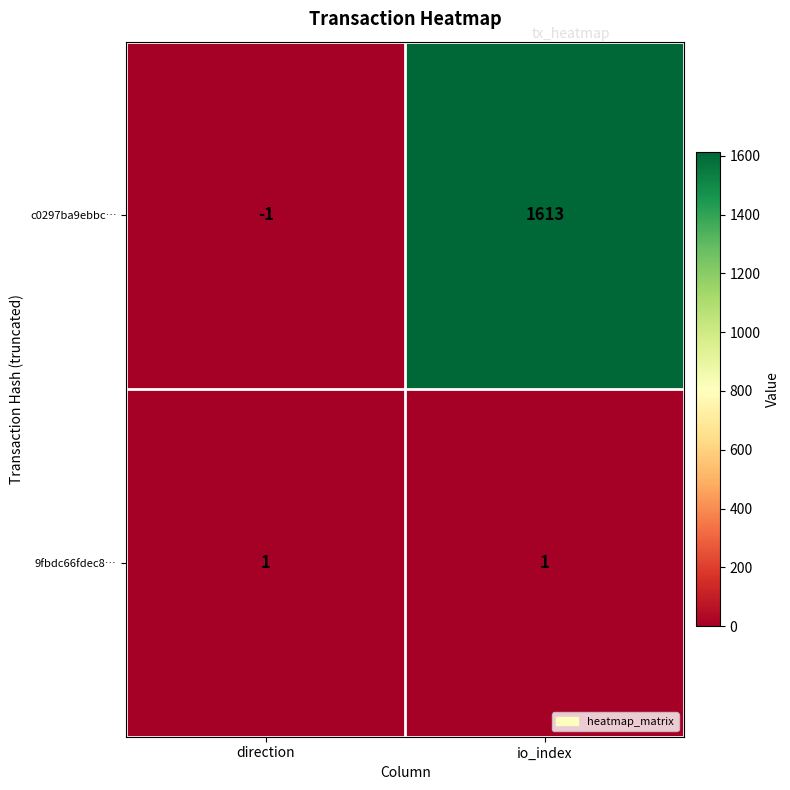

Reading left to right, transcribe all the data shown in this chart.

c0297ba9ebbc…: direction=-1	io_index=1613
9fbdc66fdec8…: direction=1	io_index=1